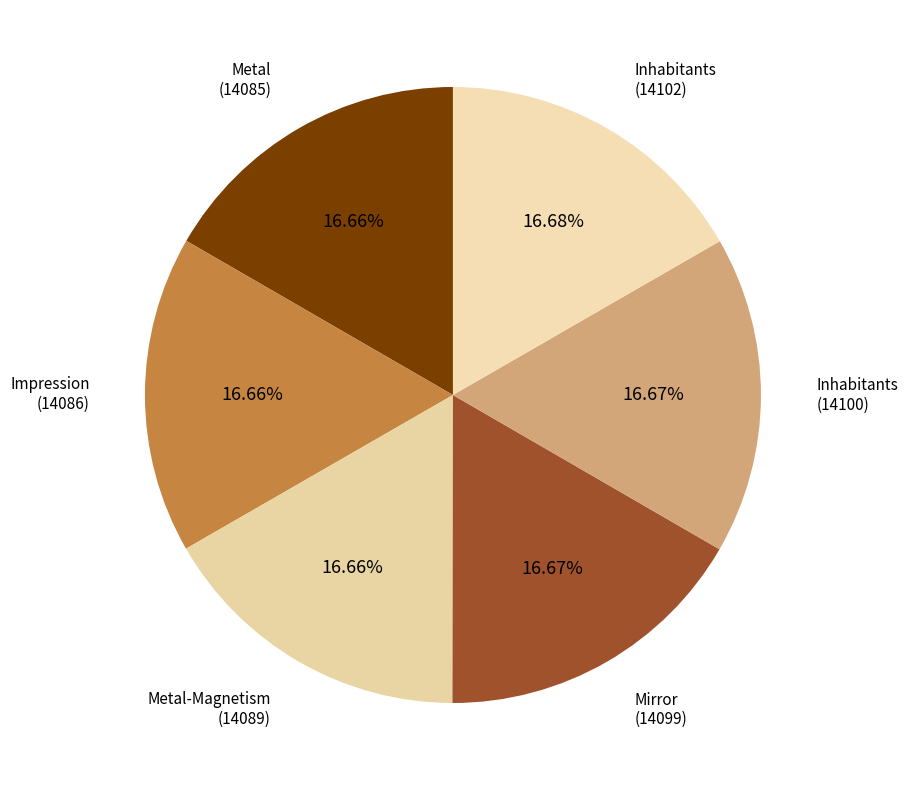

To the nearest percent, what portion does Mirror (14099) represent?

17%